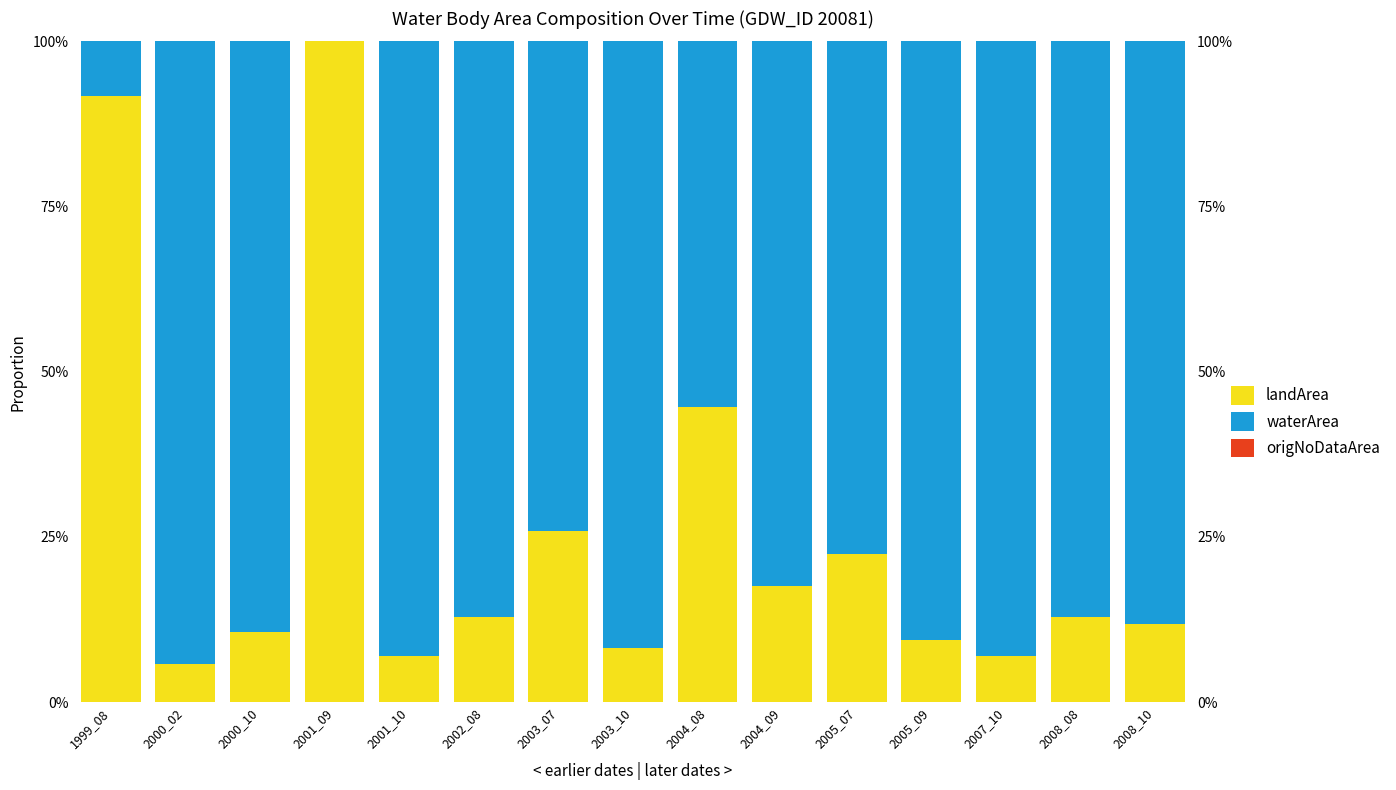

Reading right to left, extract all data points from this chart.

landArea: 2008_10=0.1	2008_08=0.1	2007_10=0.1	2005_09=0.1	2005_07=0.2	2004_09=0.2	2004_08=0.4	2003_10=0.1	2003_07=0.3	2002_08=0.1	2001_10=0.1	2001_09=1.0	2000_10=0.1	2000_02=0.1	1999_08=0.9
waterArea: 2008_10=0.9	2008_08=0.9	2007_10=0.9	2005_09=0.9	2005_07=0.8	2004_09=0.8	2004_08=0.6	2003_10=0.9	2003_07=0.7	2002_08=0.9	2001_10=0.9	2001_09=0.0	2000_10=0.9	2000_02=0.9	1999_08=0.1
origNoDataArea: 2008_10=0.0	2008_08=0.0	2007_10=0.0	2005_09=0.0	2005_07=0.0	2004_09=0.0	2004_08=0.0	2003_10=0.0	2003_07=0.0	2002_08=0.0	2001_10=0.0	2001_09=0.0	2000_10=0.0	2000_02=0.0	1999_08=0.0